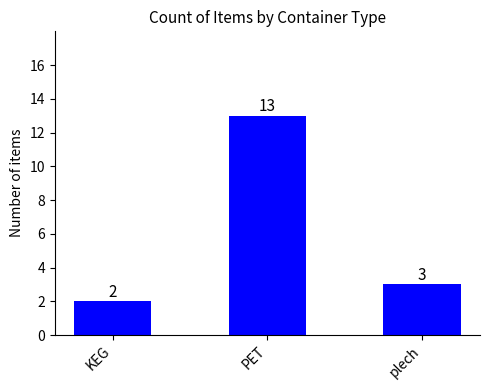

What is the average value?

6